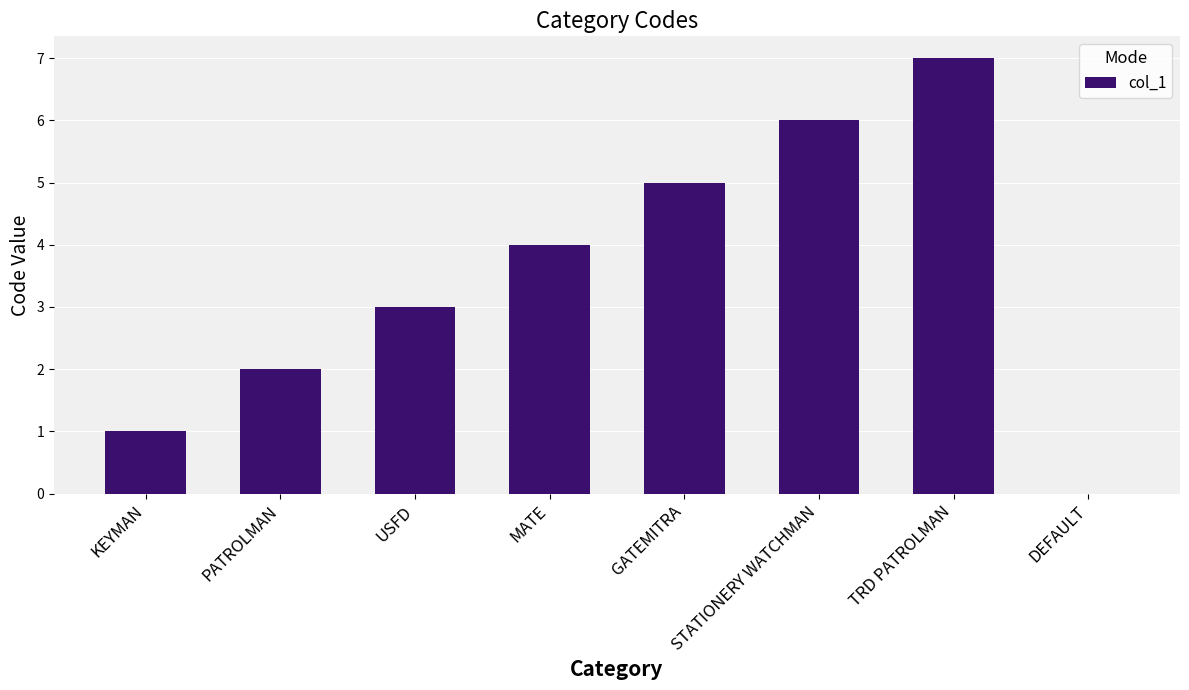

Reading left to right, list all the values displayed in this chart.

1	2	3	4	5	6	7	0